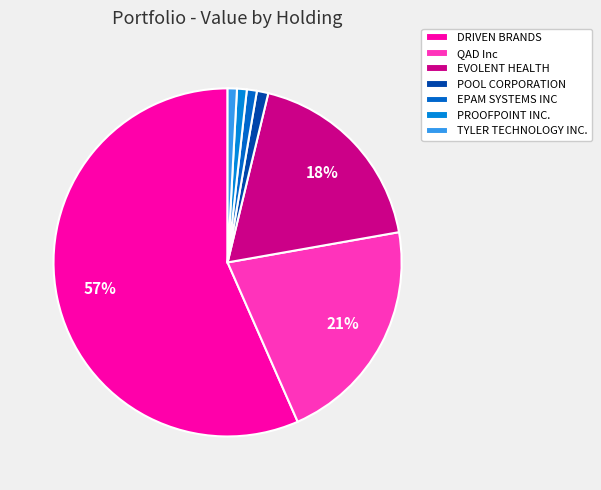

What percentage do EVOLENT HEALTH and POOL CORPORATION together represent?

19.5%